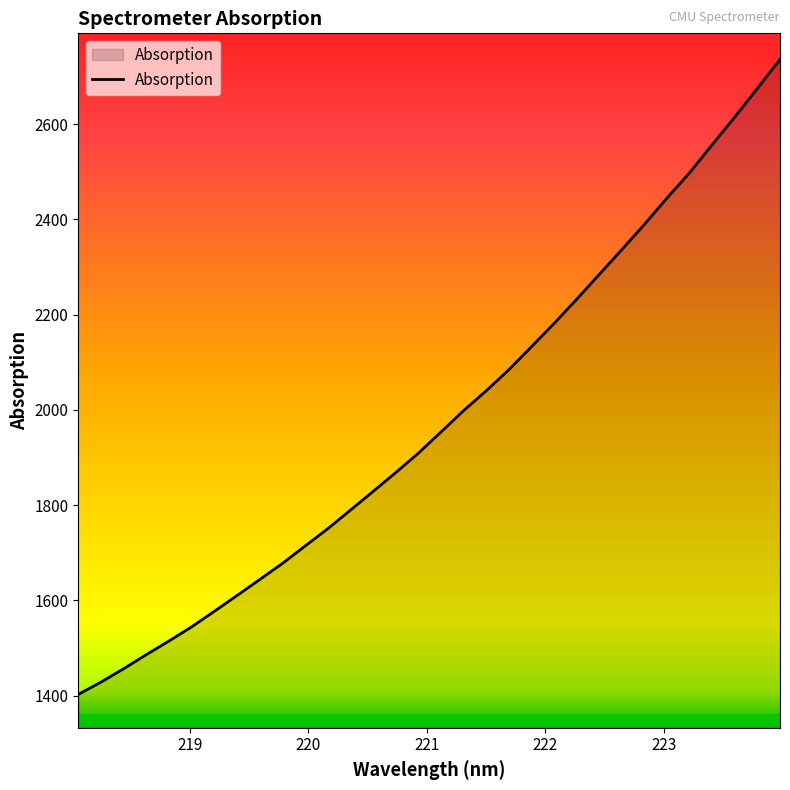

What is the maximum value shown in the chart?

2735.8